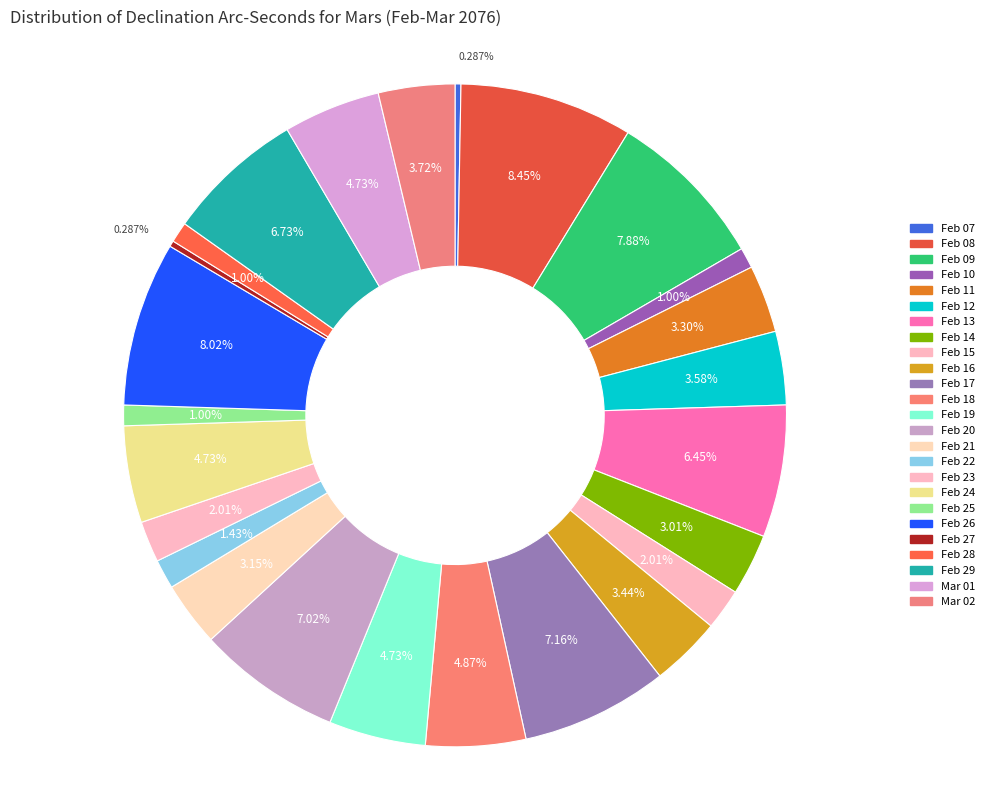

To the nearest percent, what is the difference between the largest and smallest slice percentages?

8%